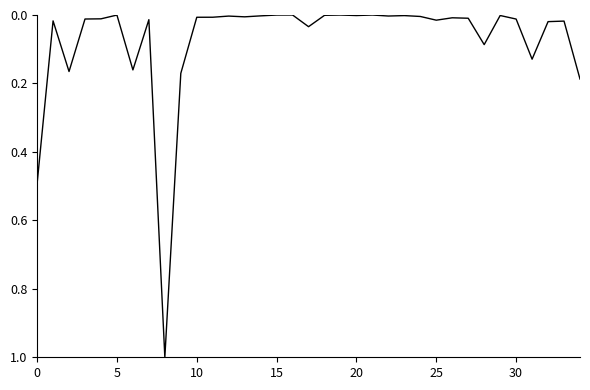

What is the difference between the maximum and minimum values?

1.0